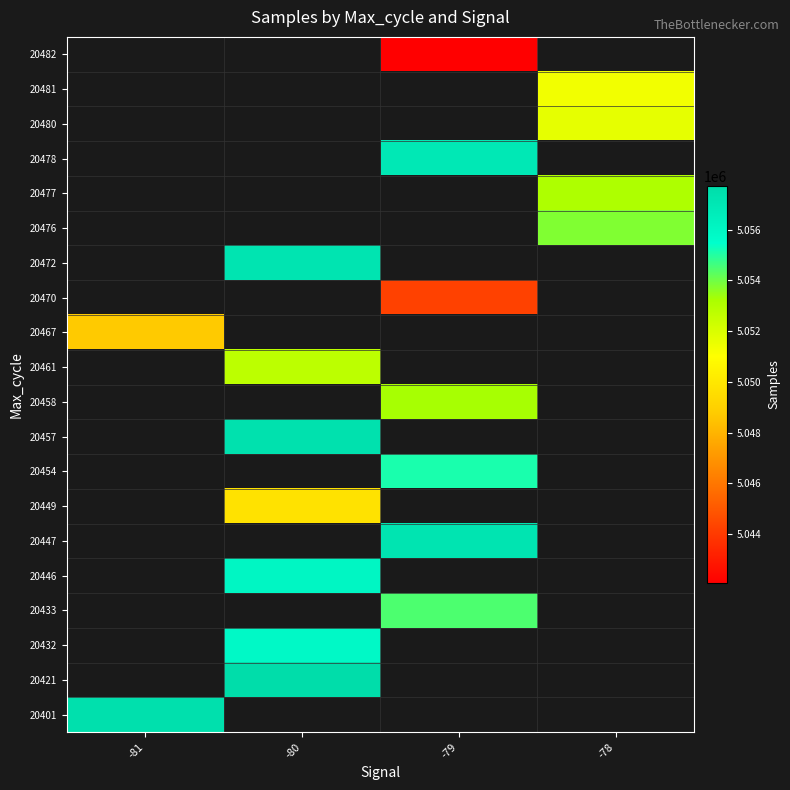

Which has a higher value, -79 or -80?

-80